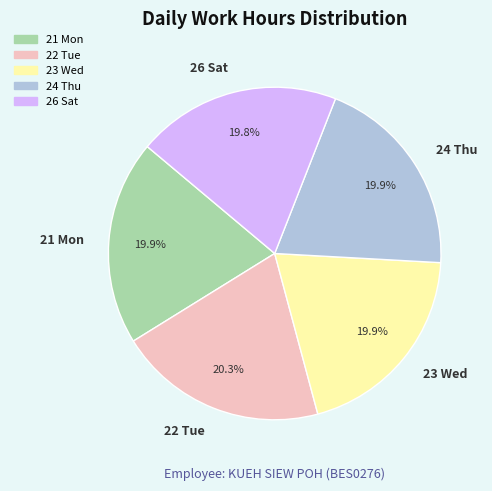

Is 22 Tue the majority of the pie?

No